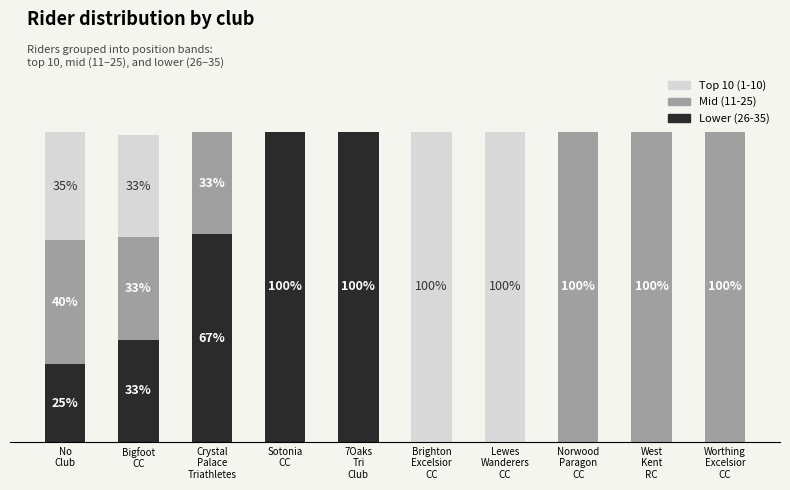

Is it true that Mid (11-25) equals 0 at 7Oaks
Tri
Club?

True